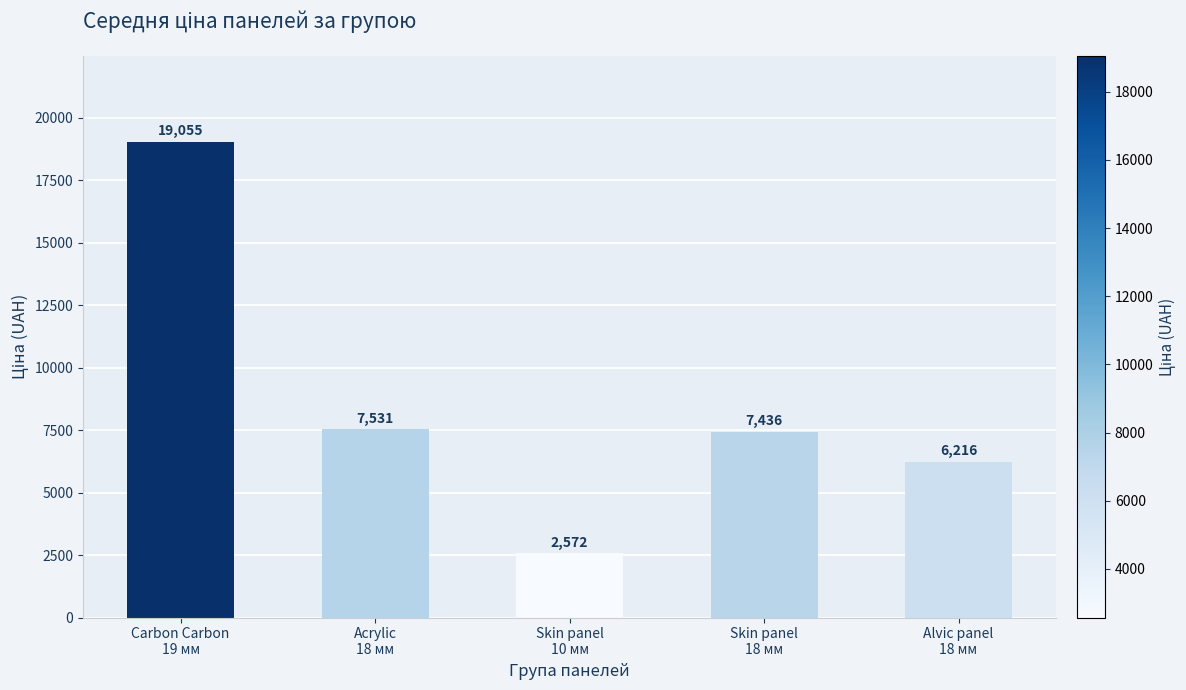

What is the change in value from Carbon Carbon
19 мм to Acrylic
18 мм?

-11524.5